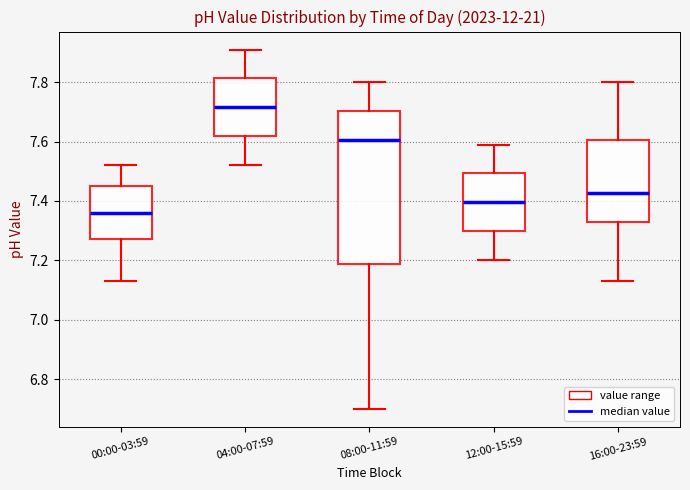

Reading left to right, read every box against the y-axis: the position of its median line, the range the box covers, and the ends of its whiskers. The values are not printed on the chart, so give them approximately, as read against the axis.

00:00-03:59: median 7.36, box 7.28 to 7.46, whiskers 7.14 to 7.52
04:00-07:59: median 7.72, box 7.62 to 7.82, whiskers 7.52 to 7.92
08:00-11:59: median 7.60, box 7.18 to 7.70, whiskers 6.70 to 7.80
12:00-15:59: median 7.40, box 7.30 to 7.50, whiskers 7.20 to 7.60
16:00-23:59: median 7.42, box 7.32 to 7.60, whiskers 7.14 to 7.80